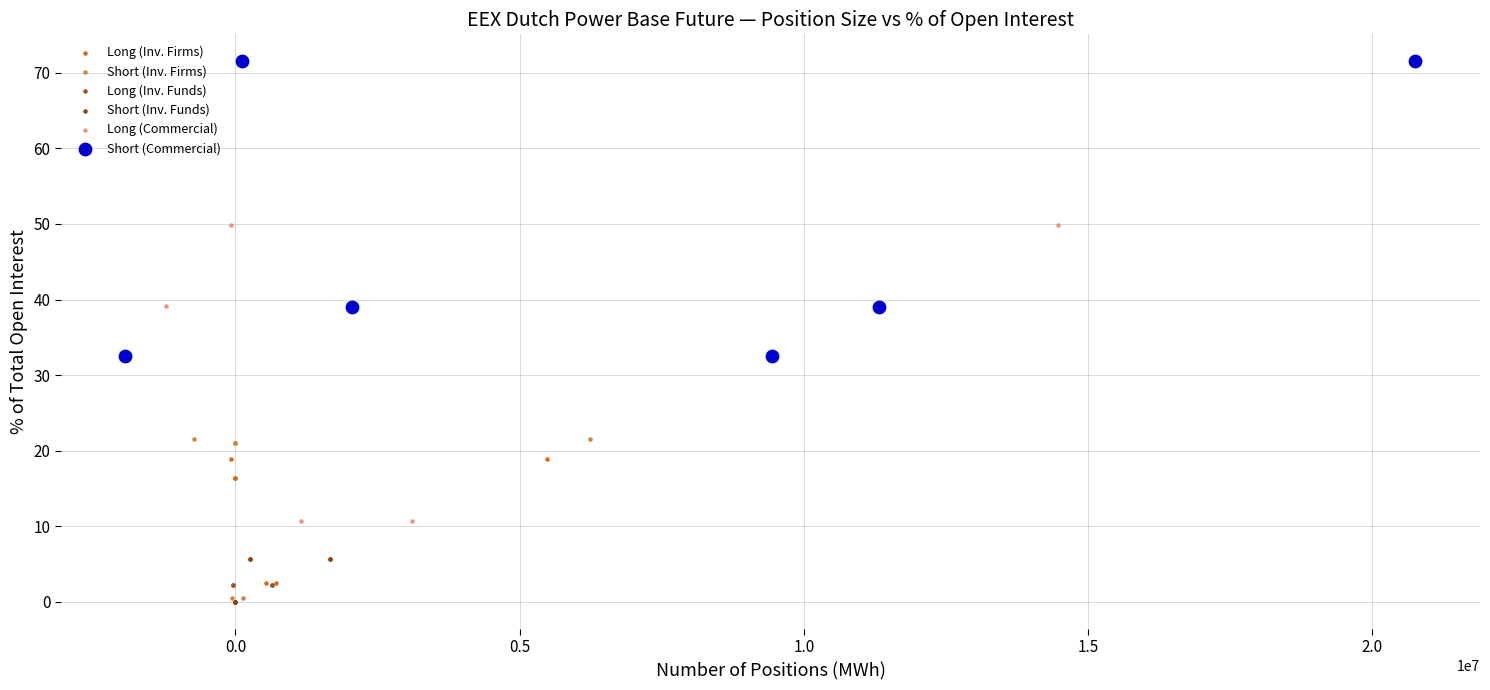

Which series has the largest Y range (max minus min)?

Long (Commercial)